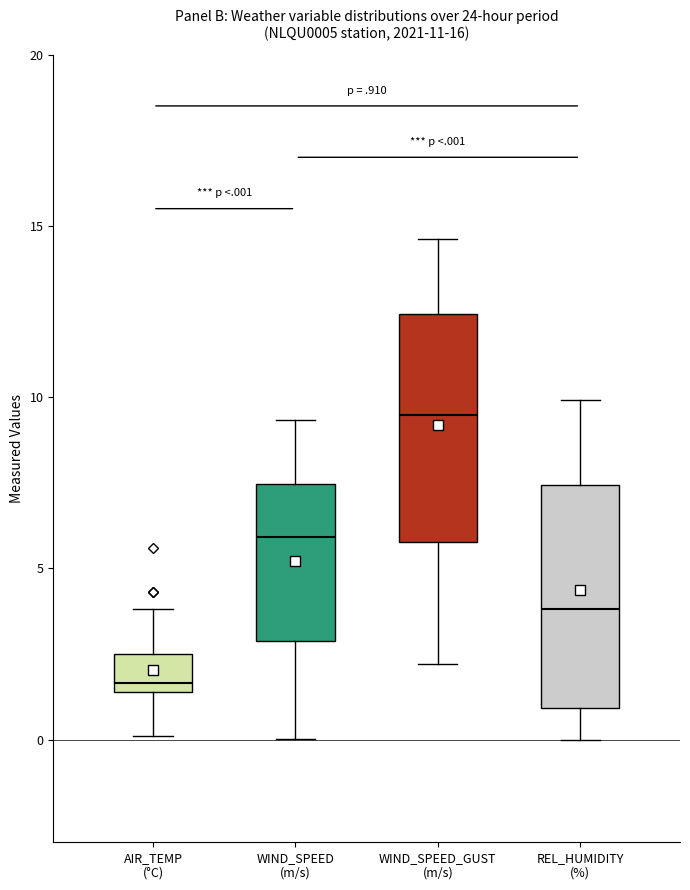

Reading left to right, transcribe this box plot: for each box, give where its median line is, the range the box spans, and where its two whiskers end, as read against the y-axis. The values are not printed on the chart, so give them approximately, as read against the axis.

AIR_TEMP (°C): median 1.5 (just above the box's lower edge), box 1.5 to 2.5, whiskers 0.0 to 4.0
WIND_SPEED (m/s): median 6.0, box 3.0 to 7.5, whiskers 0.0 to 9.5
WIND_SPEED_GUST (m/s): median 9.5, box 6.0 to 12.5, whiskers 2.0 to 14.5
REL_HUMIDITY (%): median 4.0, box 1.0 to 7.5, whiskers 0.0 to 10.0